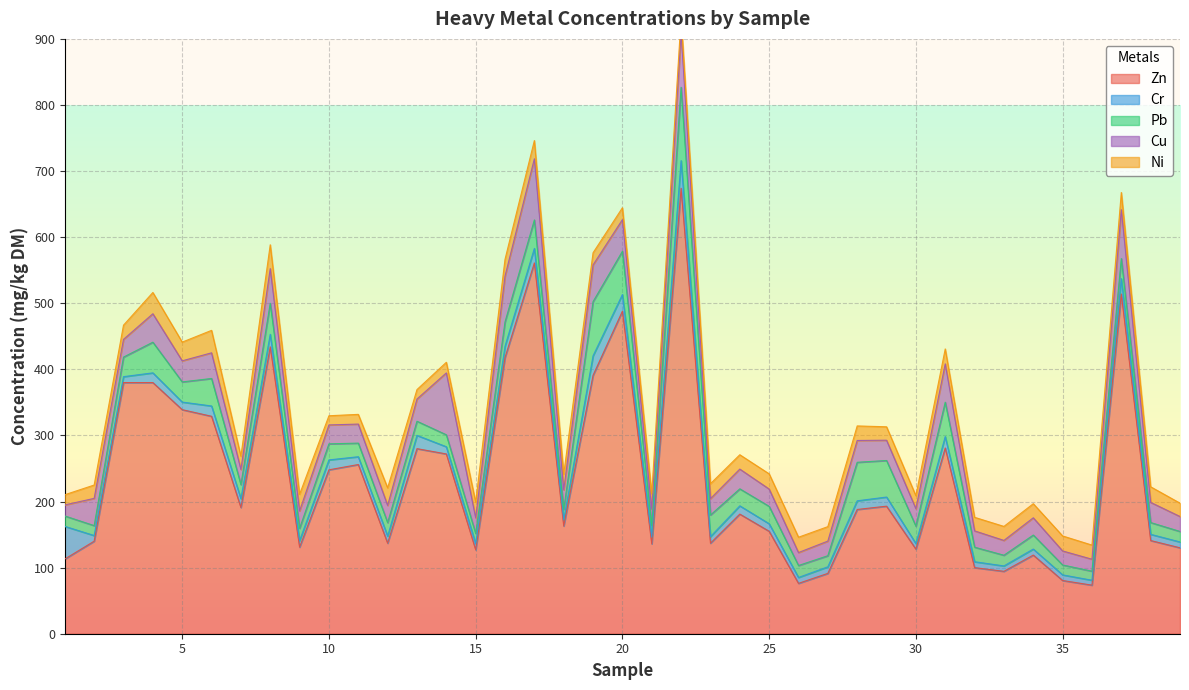

Reading left to right, what are all the values shown in this chart?

Zn: 1=113.0	2=140.0	3=380.0	4=380.0	5=339.0	6=329.0	7=191.0	8=434.0	9=131.0	10=248.0	11=256.0	12=137.0	13=280.0	14=272.0	15=127.0	16=418.0	17=561.0	18=163.0	19=391.0	20=488.0	21=136.0	22=674.0	23=137.0	24=181.0	25=155.0	26=76.2	27=91.3	28=188.0	29=193.0	30=128.0	31=281.0	32=100.0	33=94.4	34=119.0	35=80.5	36=73.5	37=514.0	38=141.0	39=130.0
Cr: 1=49.5	2=8.6	3=8.9	4=14.7	5=11.5	6=15.6	7=13.3	8=19.0	9=9.8	10=15.0	11=11.8	12=10.7	13=20.1	14=10.9	15=9.3	16=17.1	17=22.0	18=9.5	19=29.5	20=25.2	21=10.2	22=41.8	23=9.9	24=12.5	25=11.4	26=8.9	27=9.9	28=13.1	29=13.8	30=8.4	31=17.3	32=8.9	33=8.2	34=9.1	35=8.5	36=7.4	37=23.3	38=9.4	39=8.8
Pb: 1=15.7	2=15.0	3=29.6	4=46.4	5=30.5	6=41.6	7=21.3	8=47.0	9=18.6	10=24.3	11=20.6	12=20.4	13=21.4	14=18.1	15=15.4	16=36.7	17=43.1	18=15.8	19=82.0	20=65.5	21=17.5	22=111.0	23=32.7	24=25.7	25=26.3	26=18.1	27=16.8	28=58.3	29=55.3	30=26.4	31=52.0	32=22.0	33=16.2	34=21.2	35=15.0	36=13.7	37=30.4	38=17.8	39=15.9
Cu: 1=16.7	2=41.2	3=26.8	4=43.0	5=31.9	6=38.8	7=22.9	8=52.4	9=26.4	10=28.6	11=28.8	12=26.0	13=33.6	14=93.6	15=23.8	16=69.3	17=92.5	18=29.3	19=55.6	20=47.8	21=24.6	22=83.0	23=24.8	24=29.9	25=26.2	26=19.6	27=22.1	28=33.0	29=30.7	30=26.4	31=58.0	32=24.7	33=22.4	34=26.1	35=21.2	36=18.1	37=73.9	38=30.5	39=22.6
Ni: 1=15.4	2=20.2	3=21.5	4=32.2	5=28.3	6=34.0	7=20.0	8=36.1	9=25.1	10=13.9	11=14.7	12=26.6	13=14.3	14=16.1	15=23.6	16=25.4	17=27.6	18=23.8	19=18.3	20=18.0	21=23.3	22=22.8	23=22.6	24=21.7	25=23.0	26=23.2	27=21.9	28=22.0	29=20.3	30=19.6	31=22.6	32=20.5	33=21.2	34=21.3	35=22.7	36=21.4	37=26.0	38=23.6	39=20.2